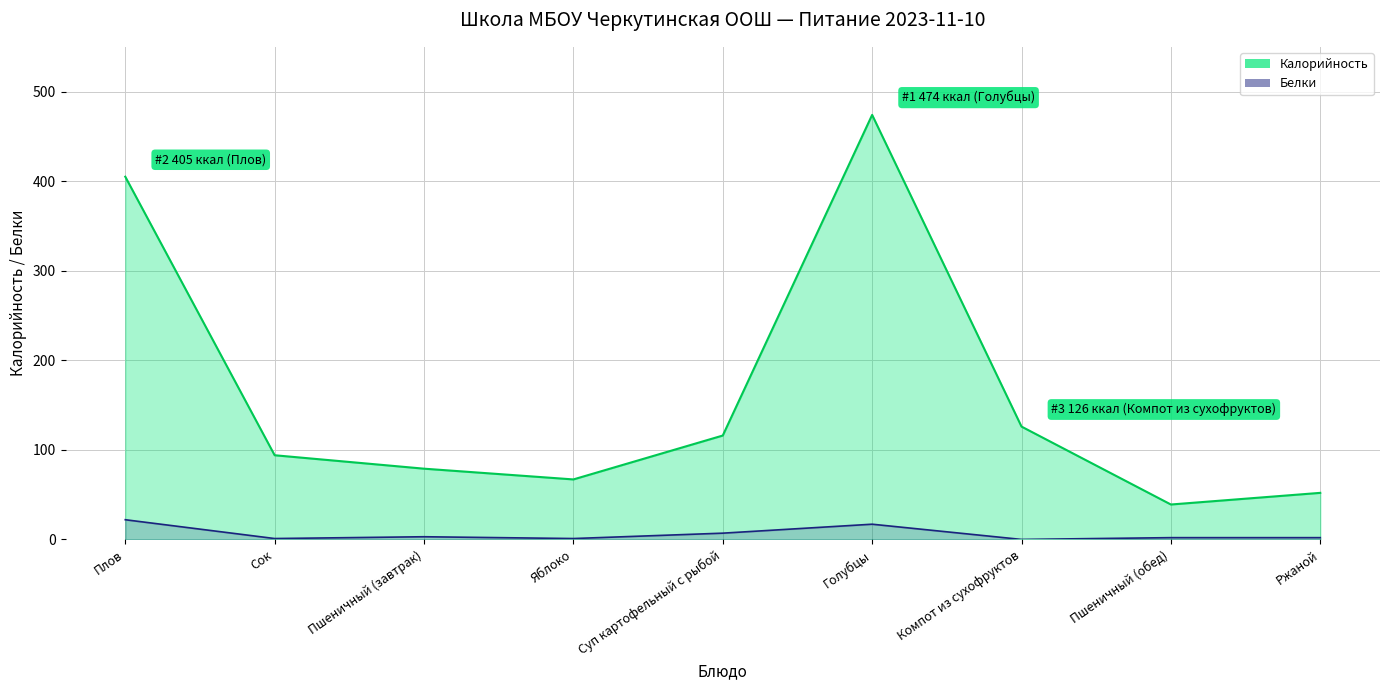

What is the sum of all Калорийность values?

1452